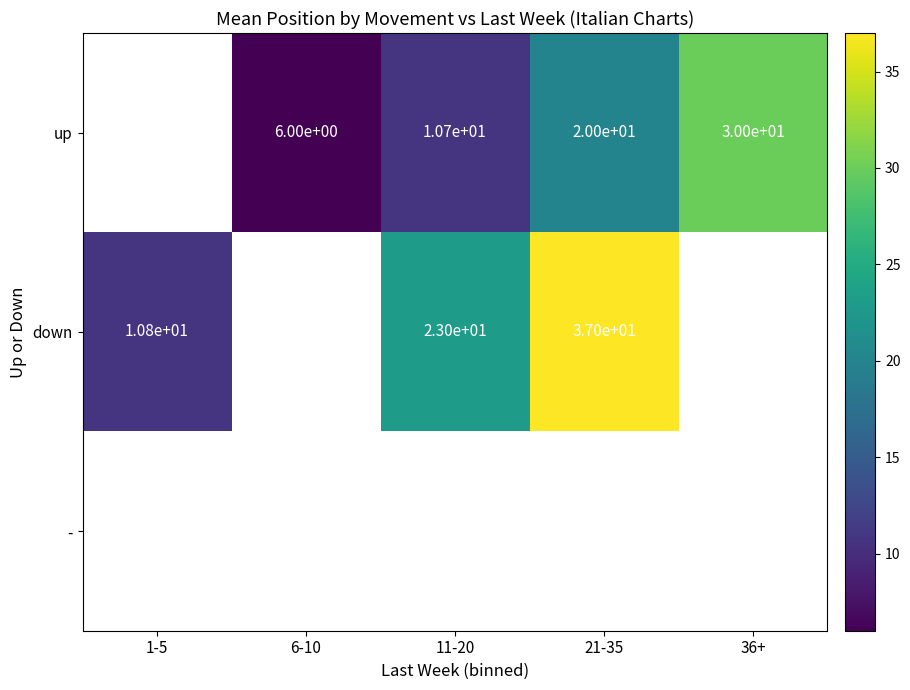

The up series shows 30.0 at 36+. True or false?

True